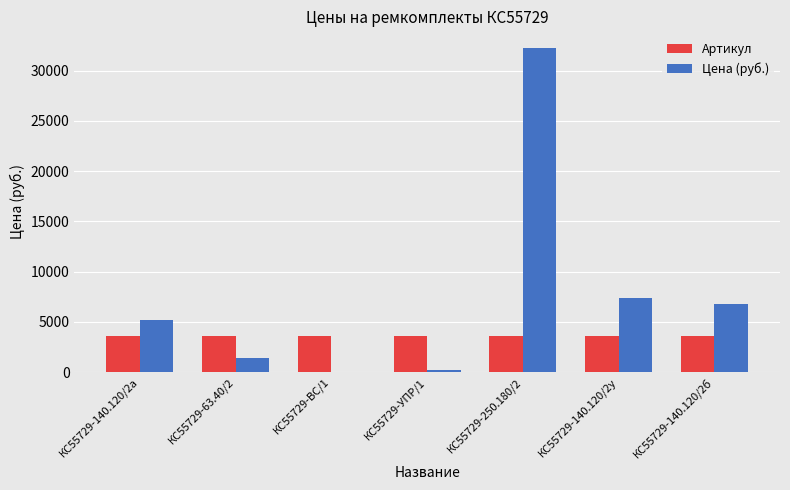

What is the greatest value displayed?

32301.1